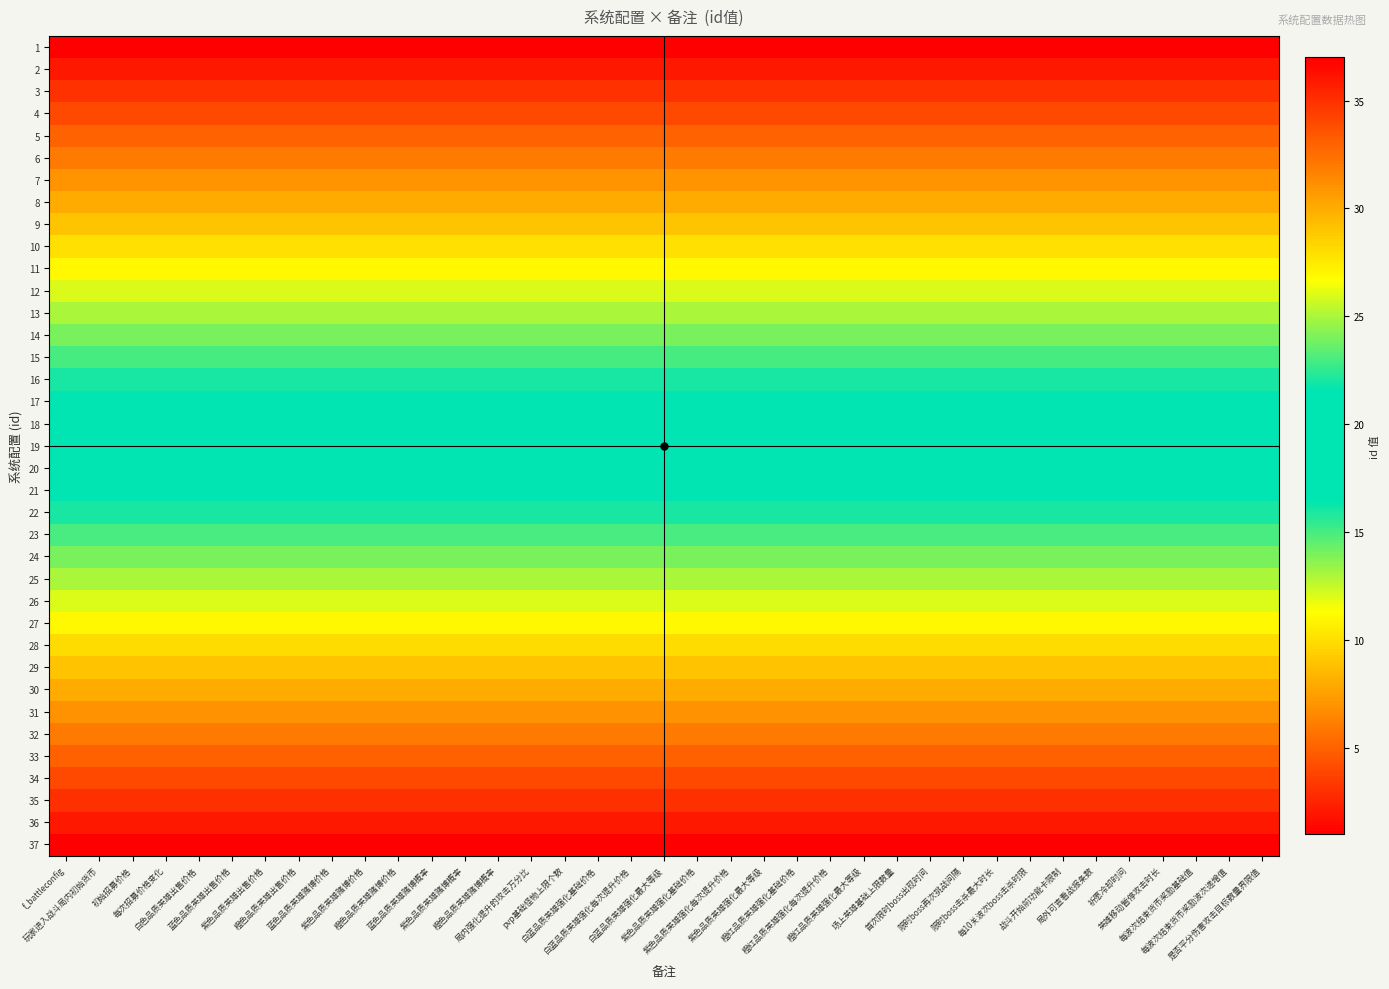

At which category is the sum across all series the highest?

f_battleconfig